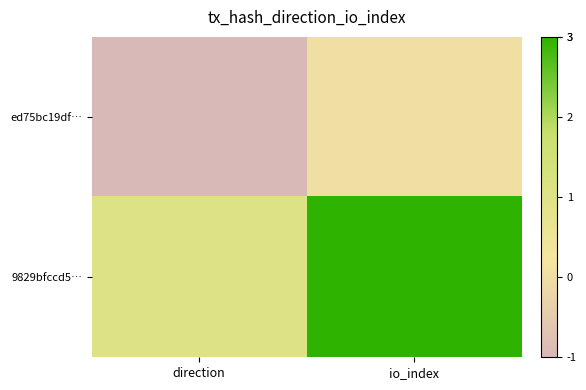

What is the difference between the highest and lowest values at direction?

2